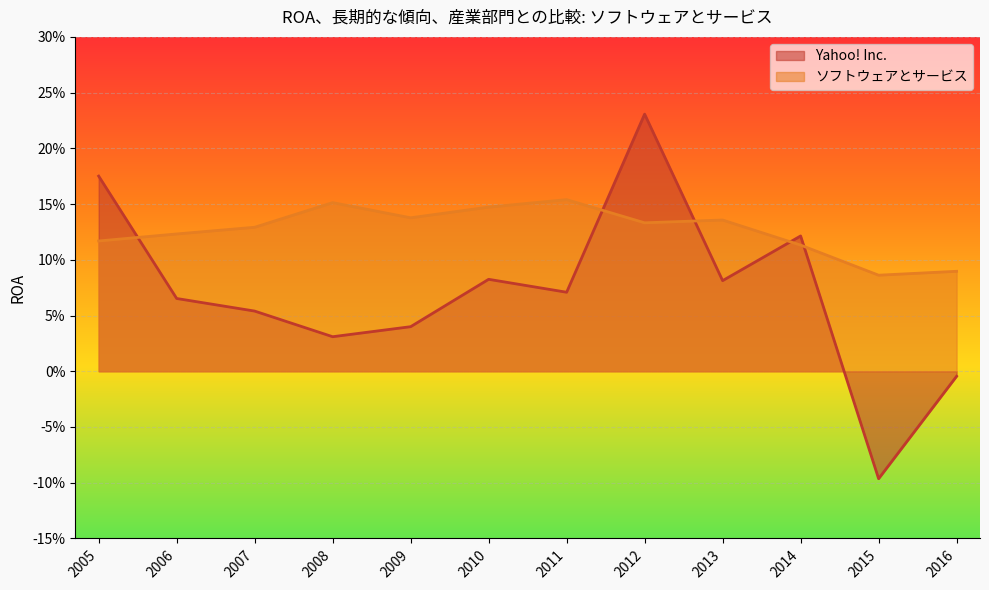

At how many categories does at least one series exceed 0?

12